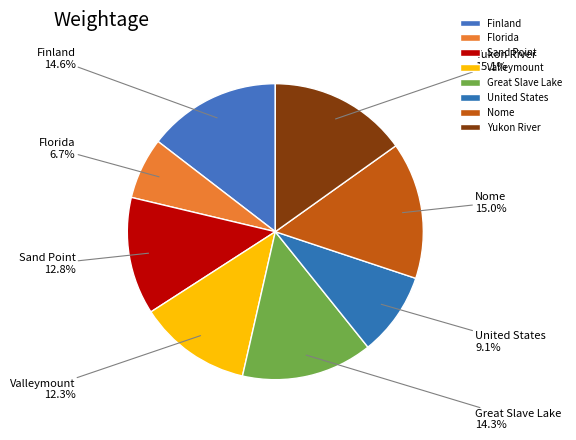

To the nearest percent, what percentage of the pie is Finland?

15%